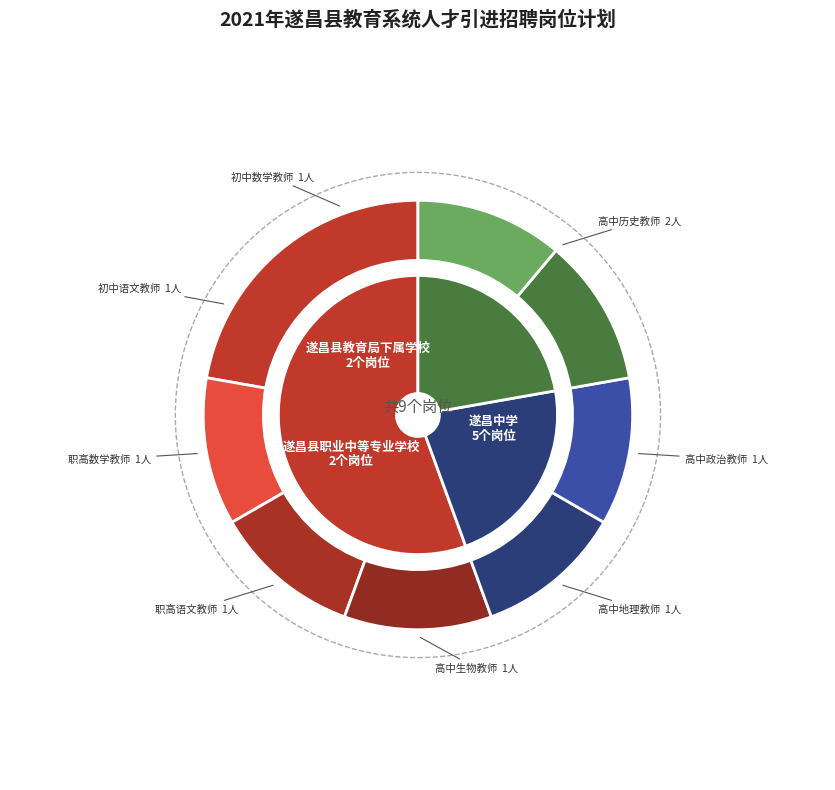

How many segments does this pie chart have?

3